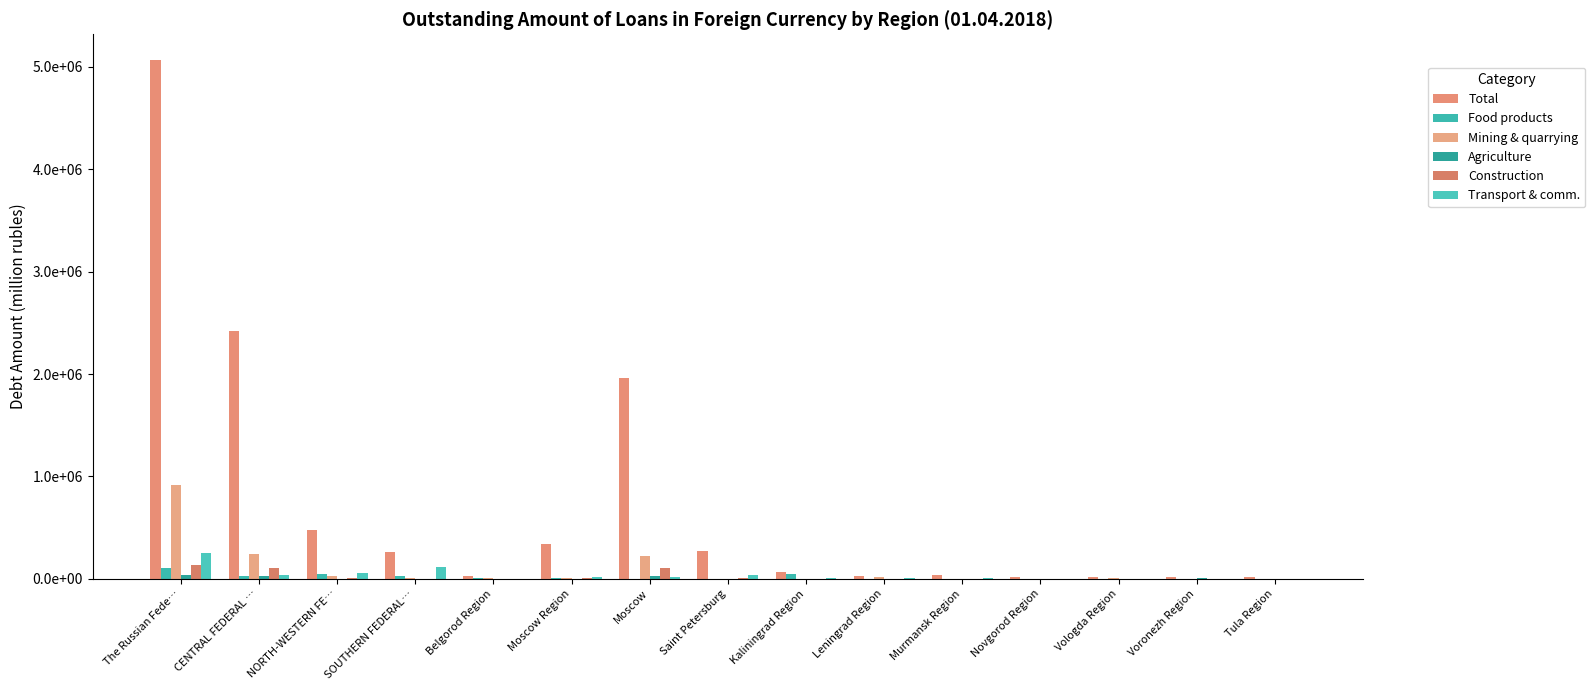

Reading left to right, extract all data points from this chart.

Total: The Russian Fede…=5064847	CENTRAL FEDERAL …=2419099	NORTH-WESTERN FE…=472788	SOUTHERN FEDERAL…=262947	Belgorod Region=30825	Moscow Region=341808	Moscow=1960641	Saint Petersburg=274642	Kaliningrad Region=67069	Leningrad Region=28922	Murmansk Region=33382	Novgorod Region=13823	Vologda Region=15170	Voronezh Region=21096	Tula Region=20745
Food products: The Russian Fede…=104567	CENTRAL FEDERAL …=23764	NORTH-WESTERN FE…=48419	SOUTHERN FEDERAL…=28302	Belgorod Region=8778	Moscow Region=6518	Moscow=720	Saint Petersburg=1032	Kaliningrad Region=47057	Leningrad Region=0	Murmansk Region=100	Novgorod Region=0	Vologda Region=229	Voronezh Region=2846	Tula Region=0
Mining & quarrying: The Russian Fede…=920034	CENTRAL FEDERAL …=239194	NORTH-WESTERN FE…=25907	SOUTHERN FEDERAL…=4352	Belgorod Region=3766	Moscow Region=6361	Moscow=221836	Saint Petersburg=0	Kaliningrad Region=793	Leningrad Region=12914	Murmansk Region=1892	Novgorod Region=0	Vologda Region=10308	Voronezh Region=167	Tula Region=0
Agriculture: The Russian Fede…=40239	CENTRAL FEDERAL …=29735	NORTH-WESTERN FE…=0	SOUTHERN FEDERAL…=0	Belgorod Region=0	Moscow Region=181	Moscow=29554	Saint Petersburg=0	Kaliningrad Region=1894	Leningrad Region=0	Murmansk Region=0	Novgorod Region=0	Vologda Region=708	Voronezh Region=3125	Tula Region=0
Construction: The Russian Fede…=138949	CENTRAL FEDERAL …=109171	NORTH-WESTERN FE…=10168	SOUTHERN FEDERAL…=29	Belgorod Region=0	Moscow Region=3288	Moscow=105883	Saint Petersburg=10168	Kaliningrad Region=0	Leningrad Region=0	Murmansk Region=0	Novgorod Region=0	Vologda Region=0	Voronezh Region=0	Tula Region=0
Transport & comm.: The Russian Fede…=250913	CENTRAL FEDERAL …=38697	NORTH-WESTERN FE…=55750	SOUTHERN FEDERAL…=111994	Belgorod Region=0	Moscow Region=19591	Moscow=18673	Saint Petersburg=33463	Kaliningrad Region=8239	Leningrad Region=3638	Murmansk Region=10411	Novgorod Region=503	Vologda Region=0	Voronezh Region=12	Tula Region=0